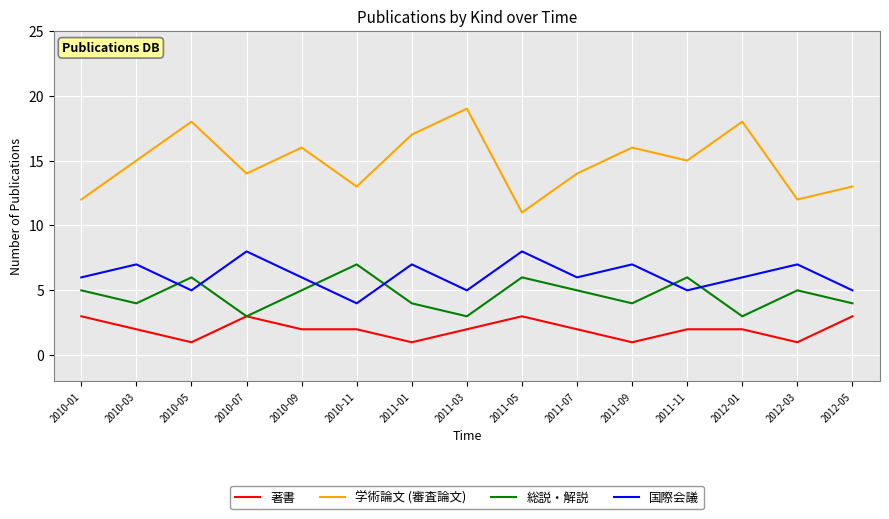

Which series has the widest spread of values?

学術論文 (審査論文)